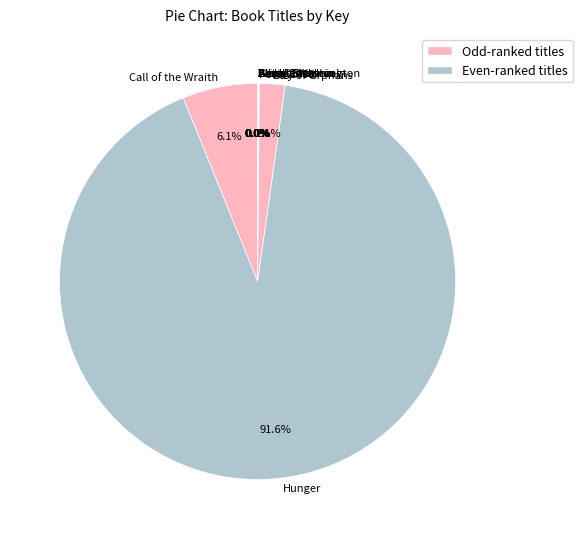

What is the majority slice?

Hunger